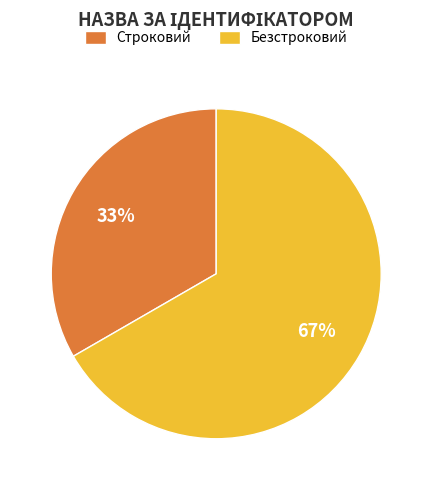

Does Безстроковий represent more than half of the total?

Yes